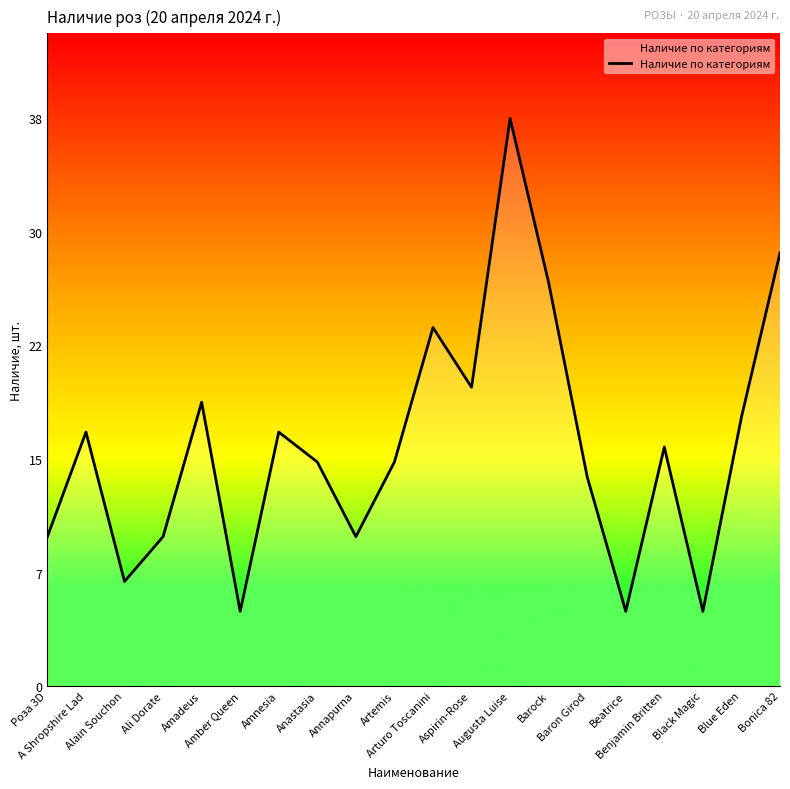

What is the value of the 16th point from the left?

5